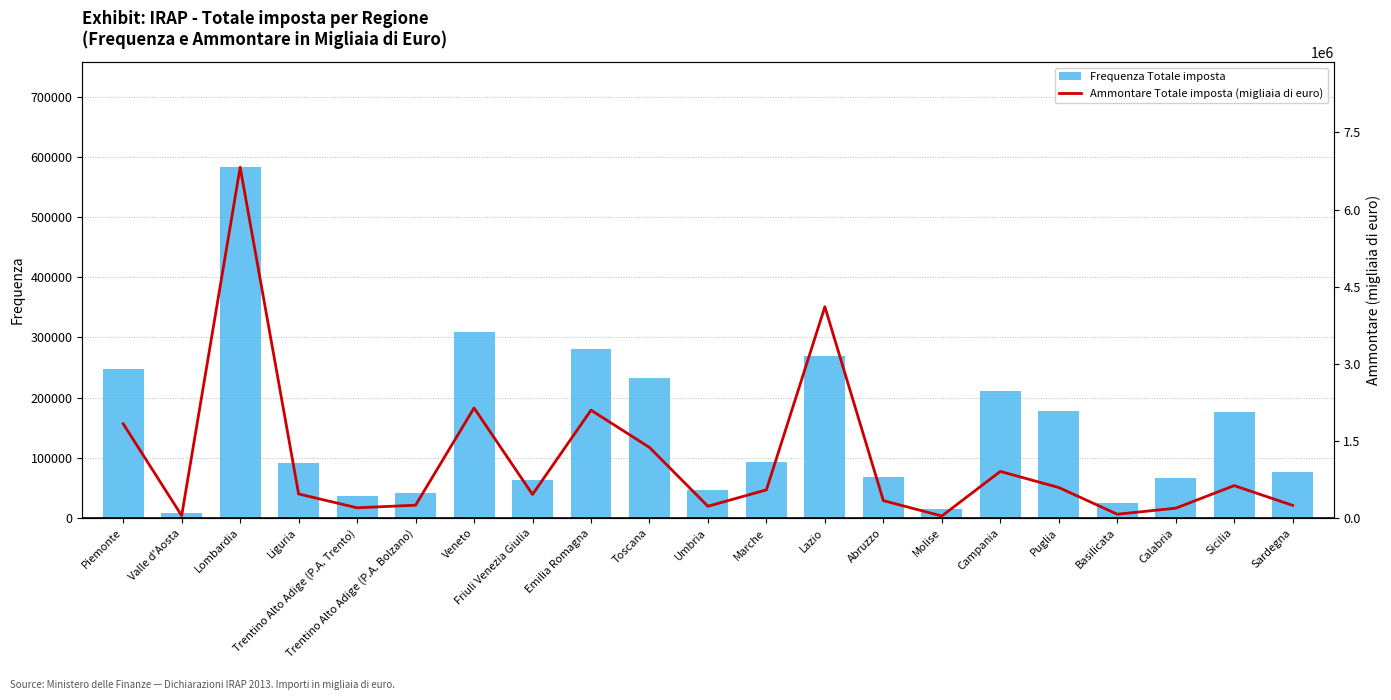

What is the difference between the second highest and minimum values in the Frequenza Totale imposta series?

300781